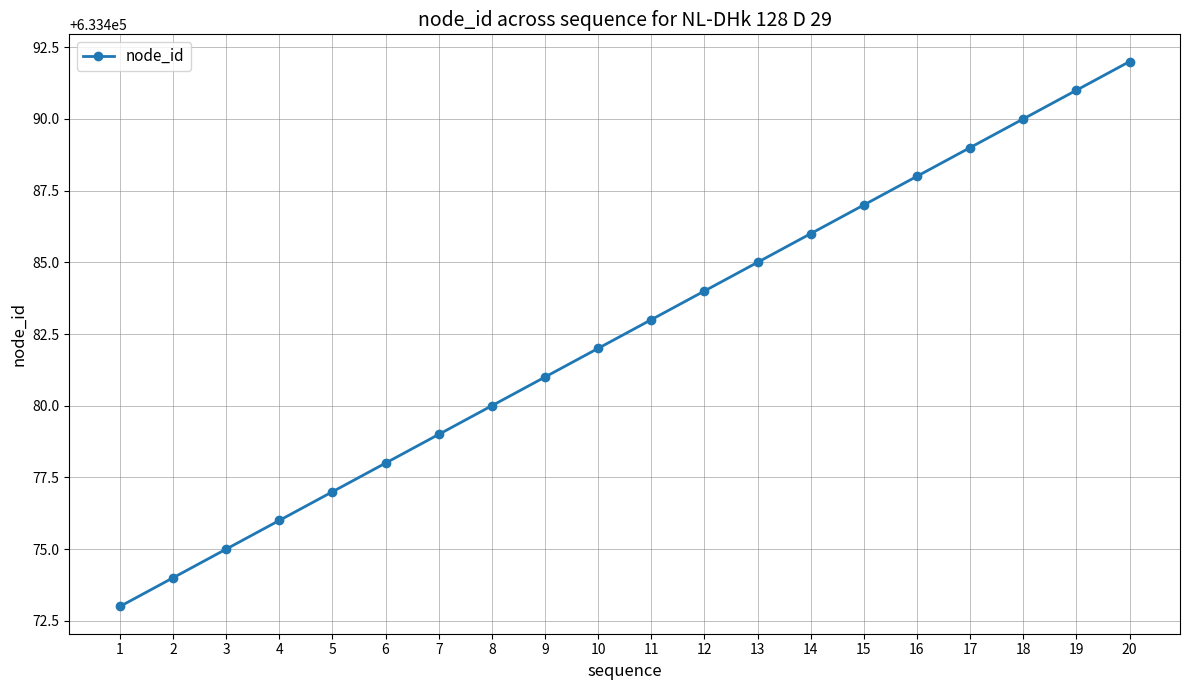

Is it true that the value at 1 is 374915?

False